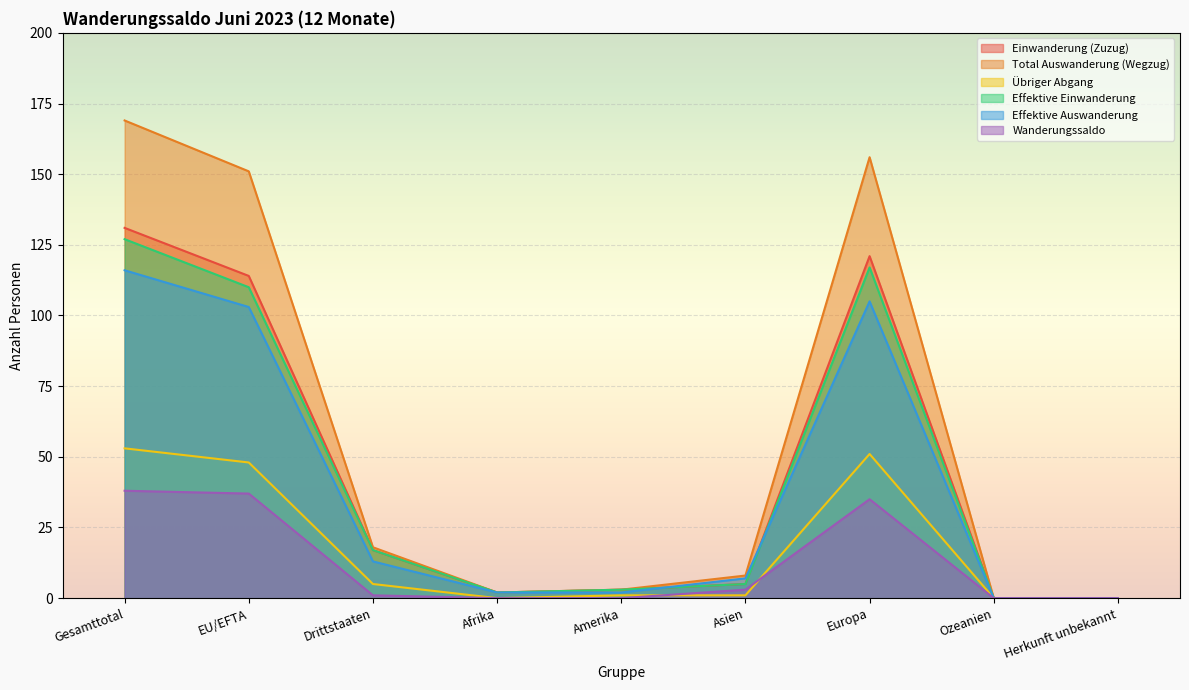

Is the value of Wanderungssaldo at Drittstaaten greater than the value of Effektive Auswanderung at Ozeanien?

Yes